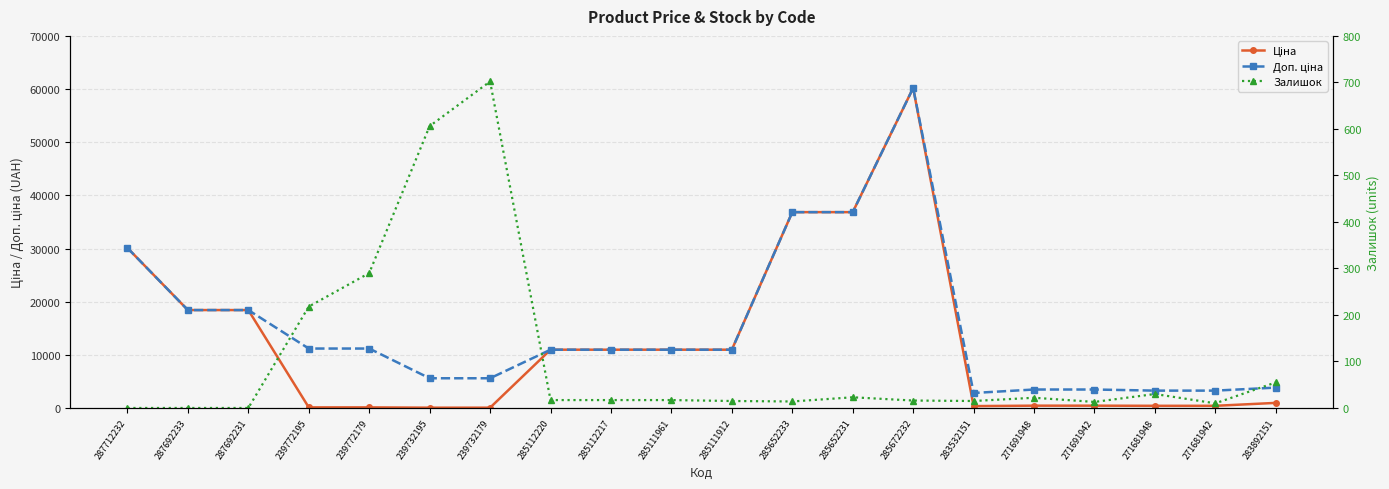

Rank the series at 283532151 from highest to lowest value.

Доп. ціна, Ціна, Залишок